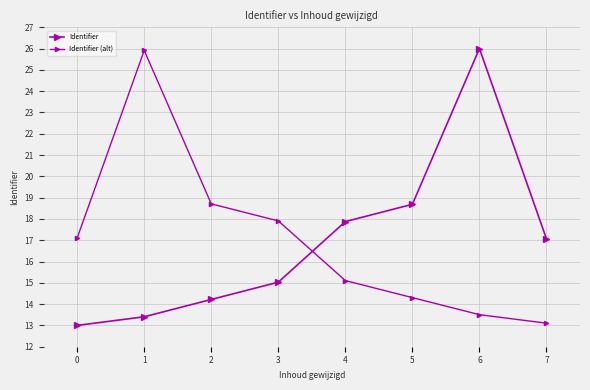

How many intersections are there between Identifier (alt) and Identifier?

2